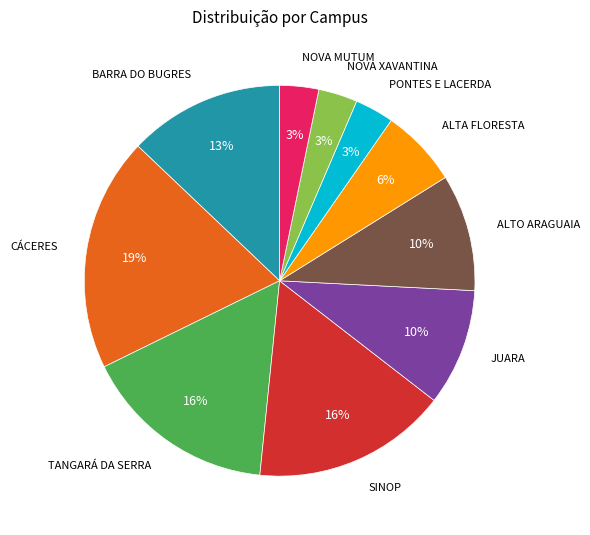

To the nearest percent, what is the average slice percentage?

10%